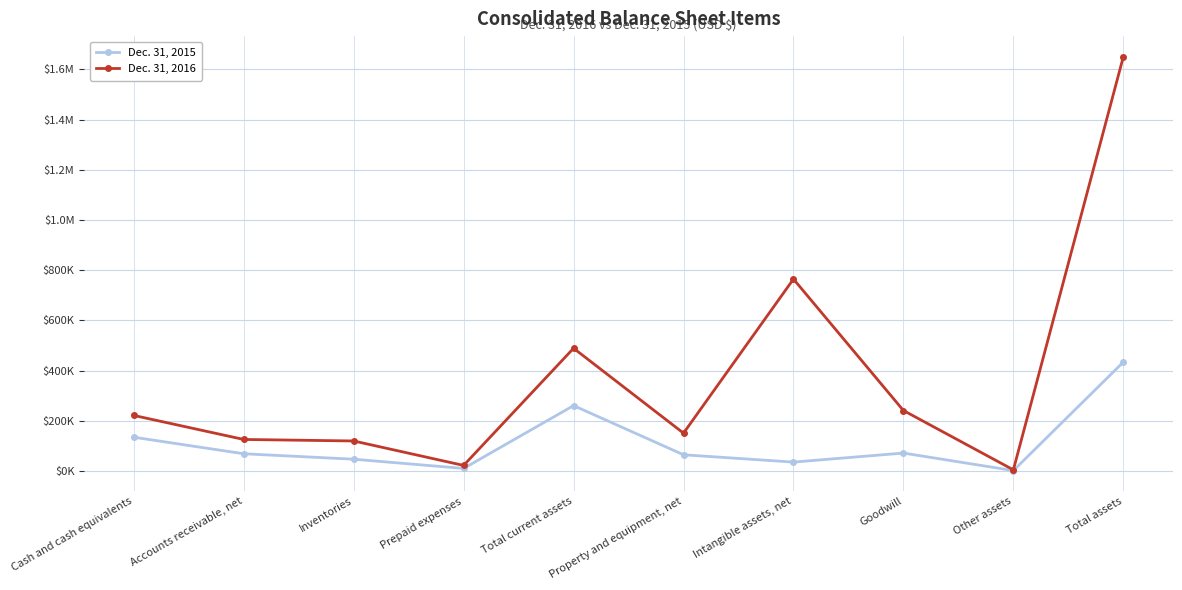

Where is Dec. 31, 2016 nearest to the value 827565?

Intangible assets, net